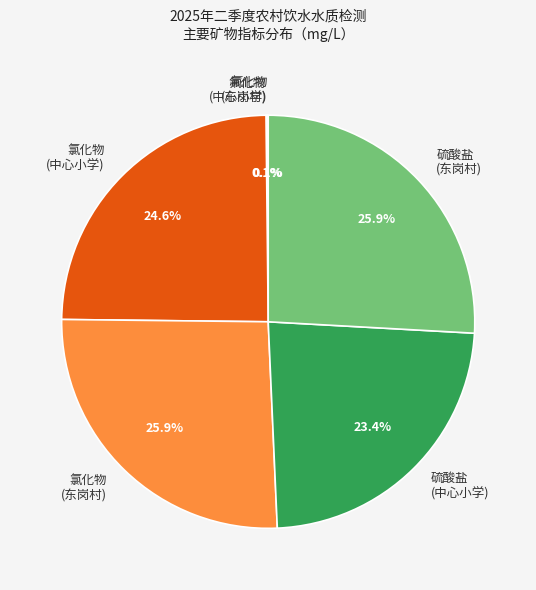

Does any single category account for the majority?

No